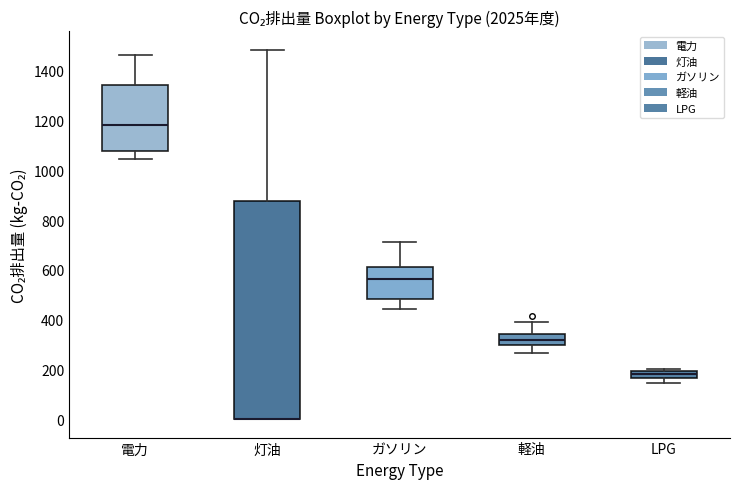

Where is the lower edge of the box for 電力 on the y-axis? The values are not printed on the chart, so give them approximately, as read against the axis.

1080